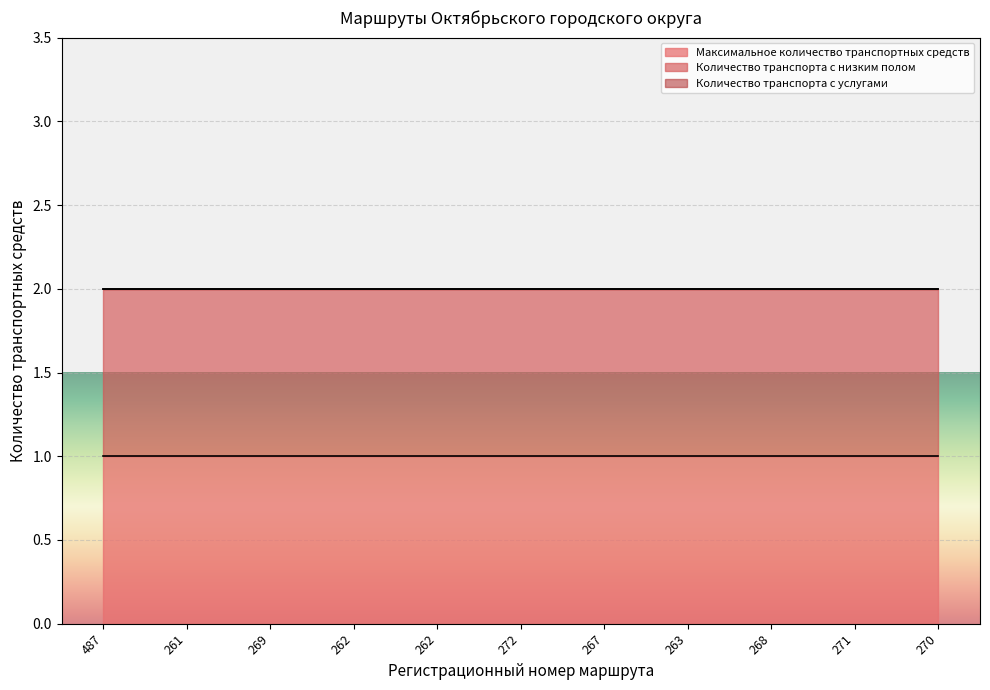

Which label corresponds to the smallest value in the chart?

487